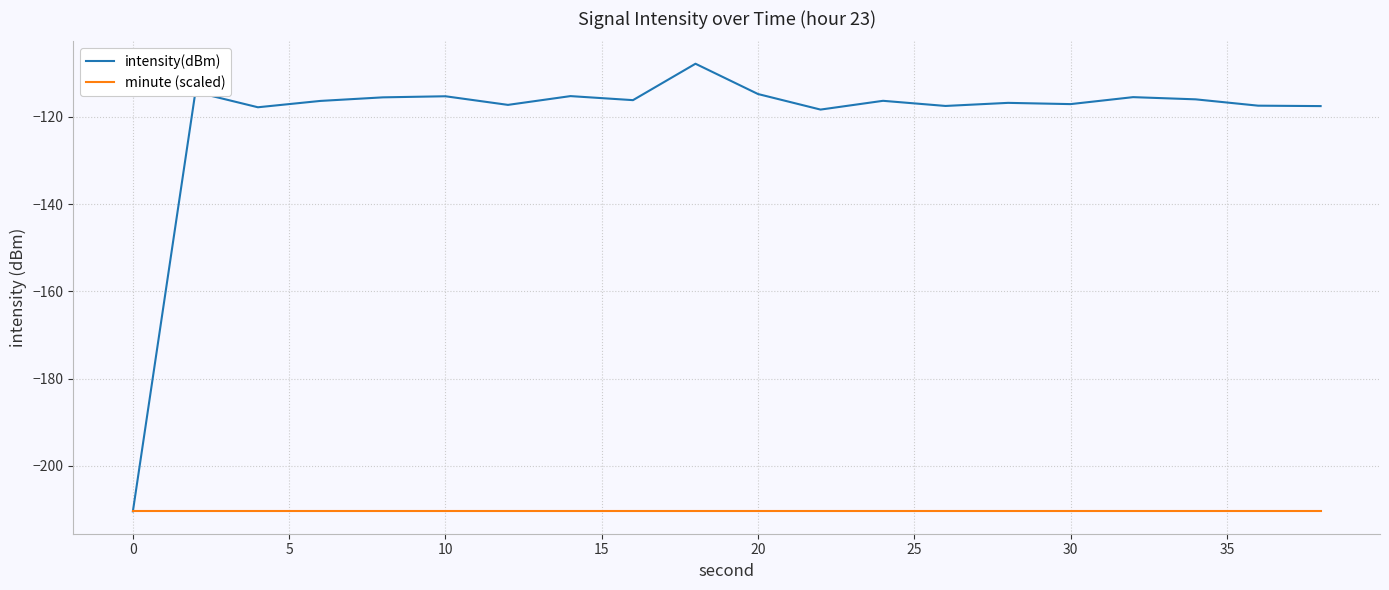

Rank the series by their average value, from lowest to highest.

minute (scaled), intensity(dBm)